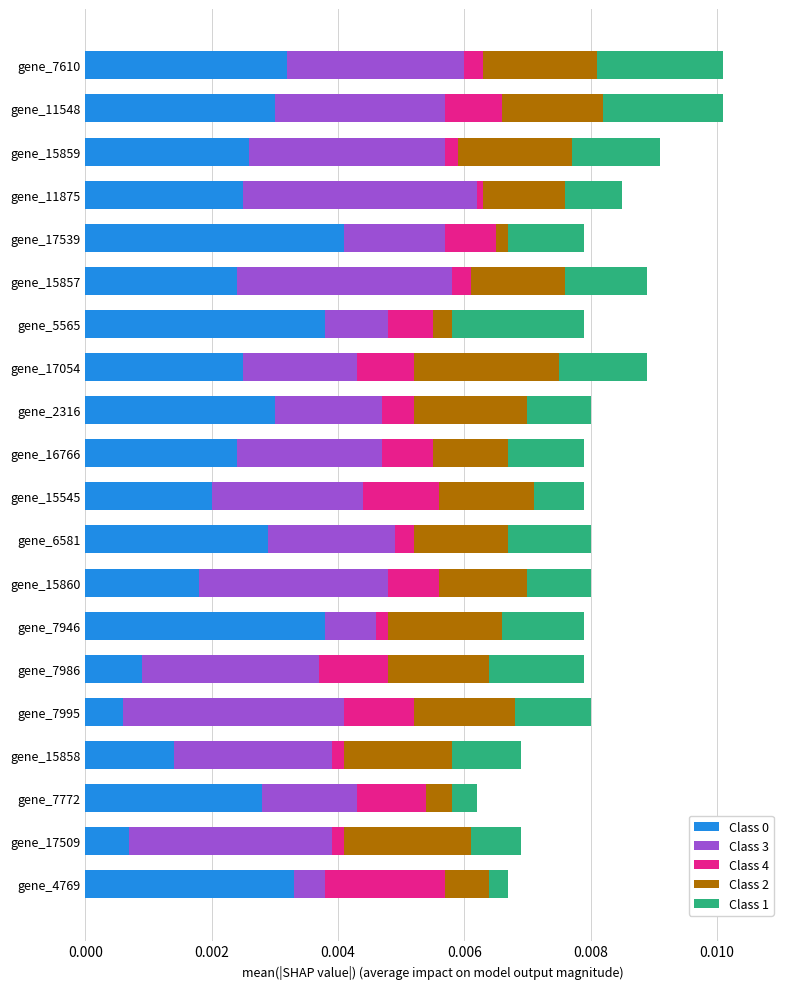

How many series are shown in this chart?

5